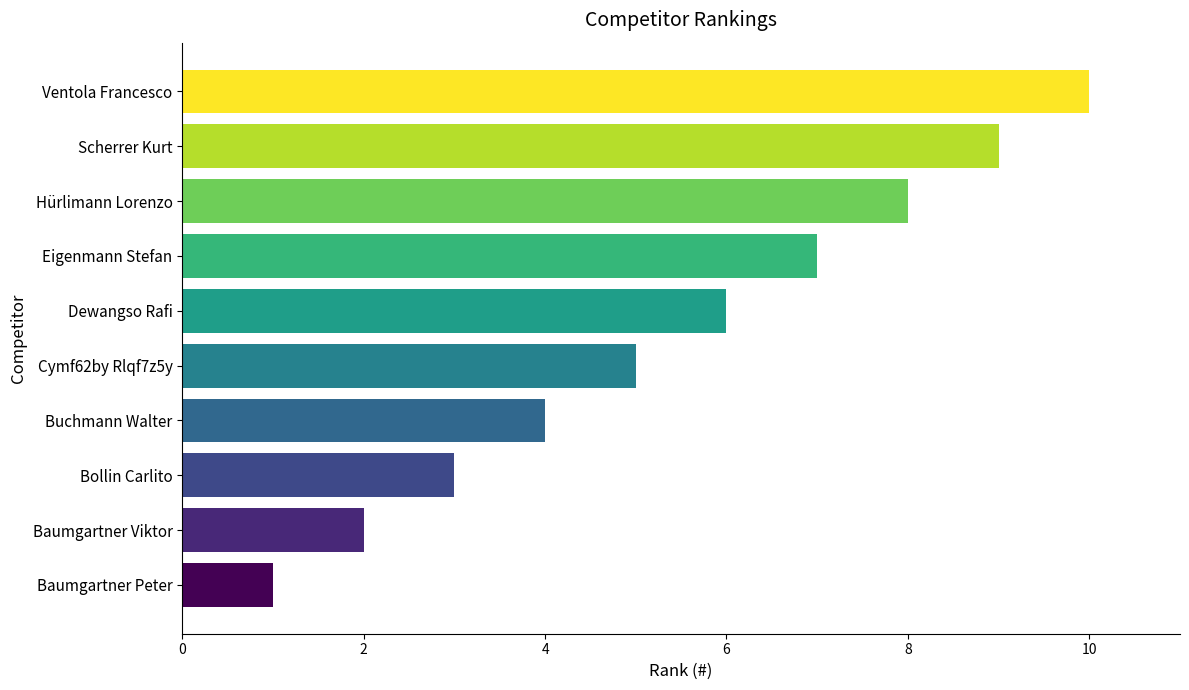

At which label is the value closest to 5?

Cymf62by Rlqf7z5y